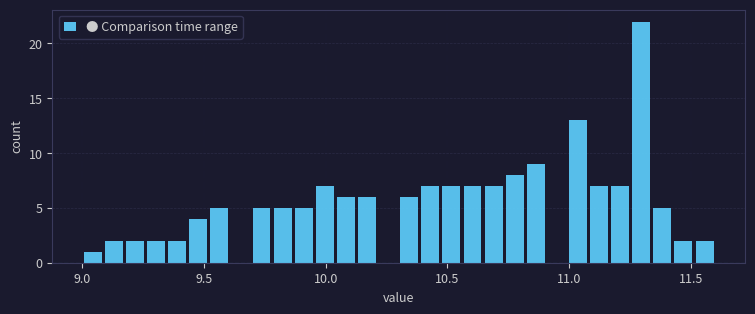

Read against the x-axis, roughly where is the centre of the tallest bar?

11.30